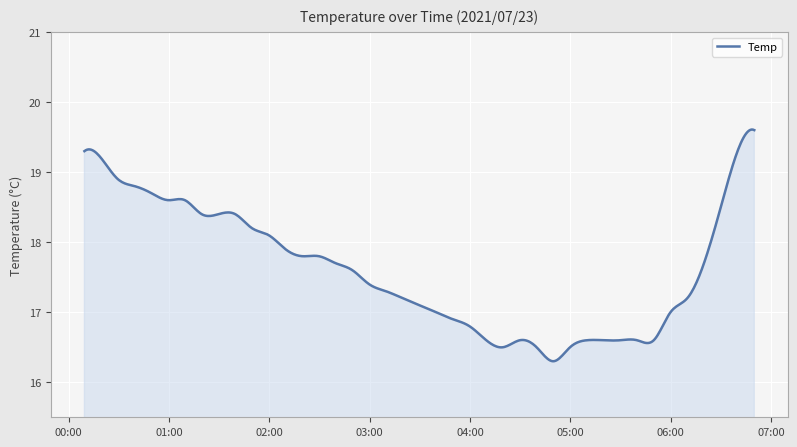

What is the difference between the maximum and minimum values?

3.3